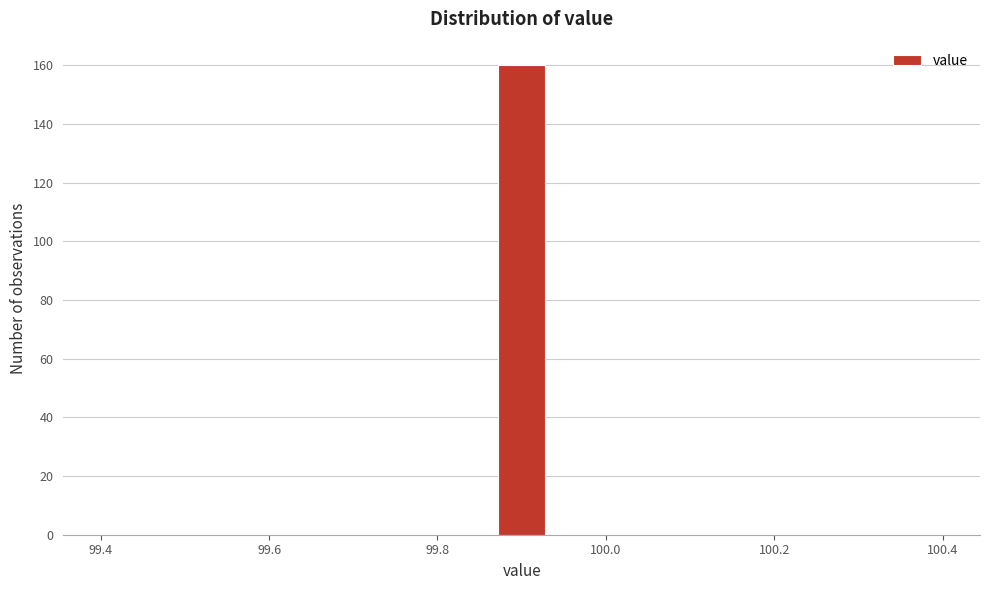

Around what value on the x-axis is the tallest bar? Give the approximate position of its centre, as read against the axis.

99.90